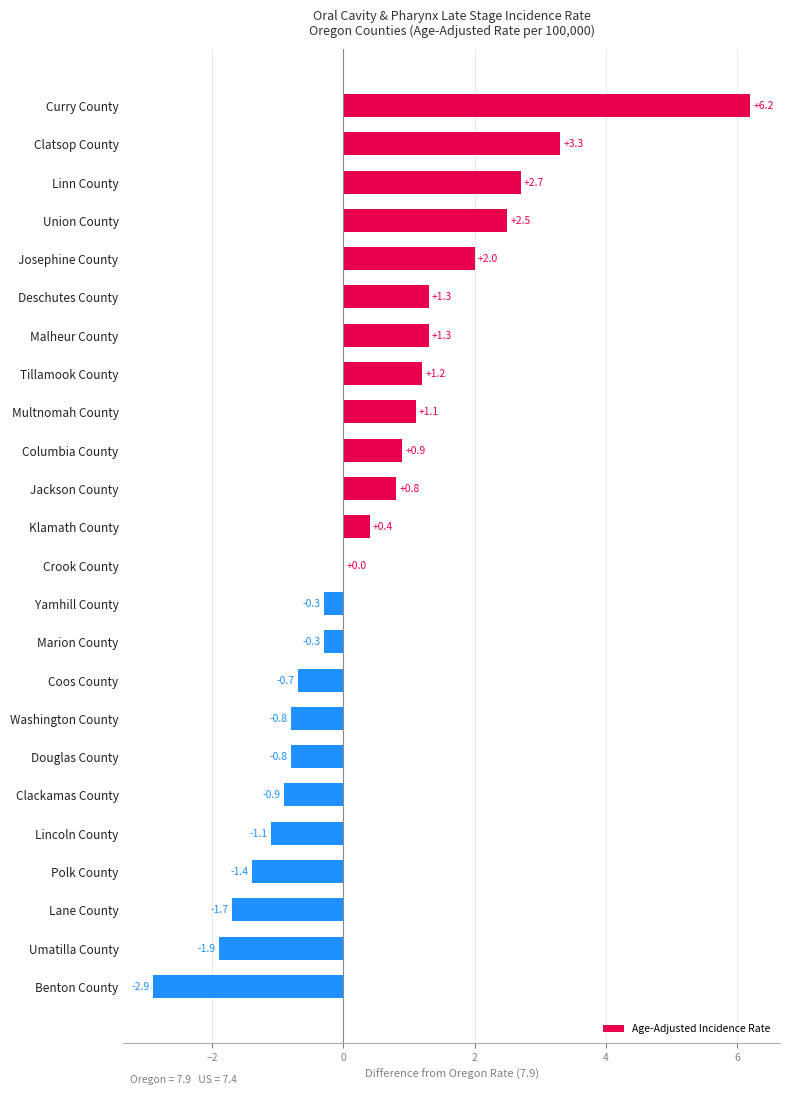

What is the maximum value shown in the chart?

6.2